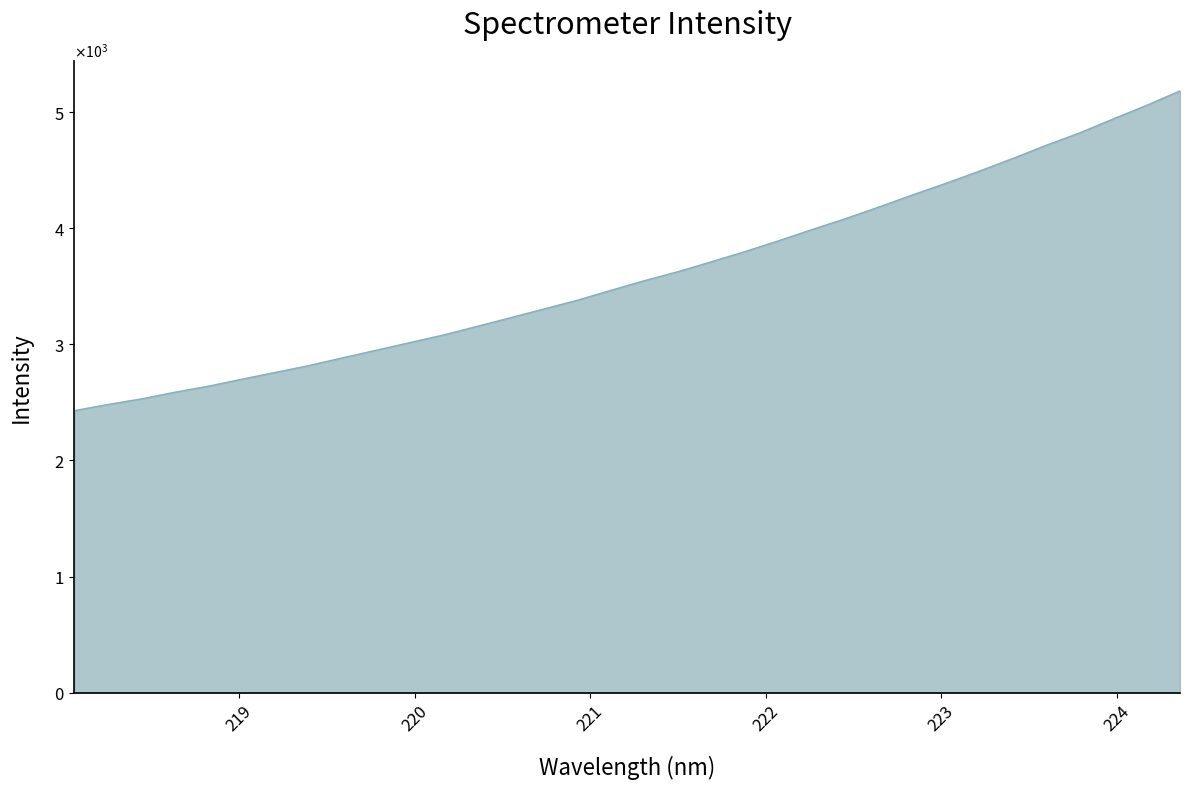

At which category does the chart reach its minimum across all series?

218.0596